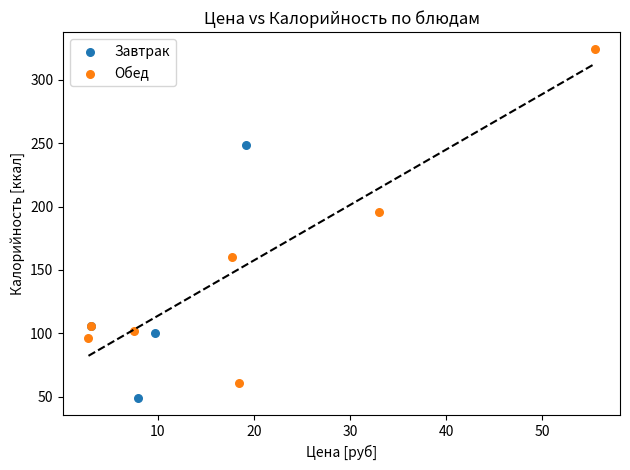

Which series has the widest spread of Y values?

Обед